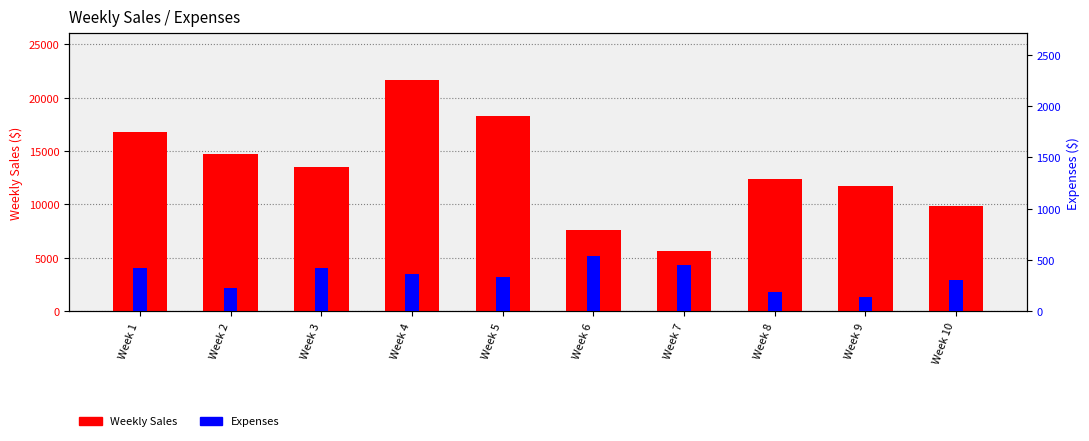

Reading left to right, list all the values displayed in this chart.

Weekly Sales: 16785.1	14687.5	13479.0	21689.5	18267.8	7600.0	5689.0	12346.9	11687.0	9874.5
Expenses: 419.6	232.1	419.6	367.2	337.0	542.2	456.7	190.0	142.2	308.7